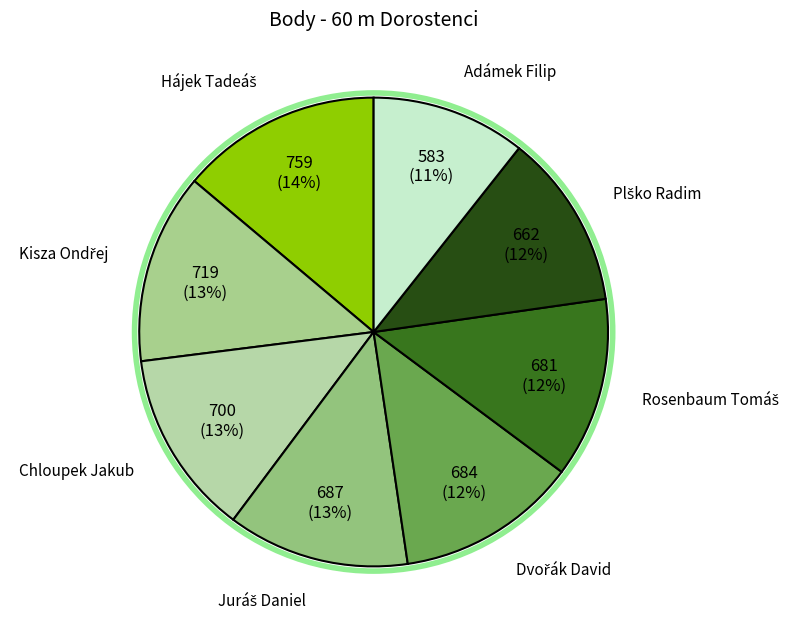

How many slices are in this pie chart?

8